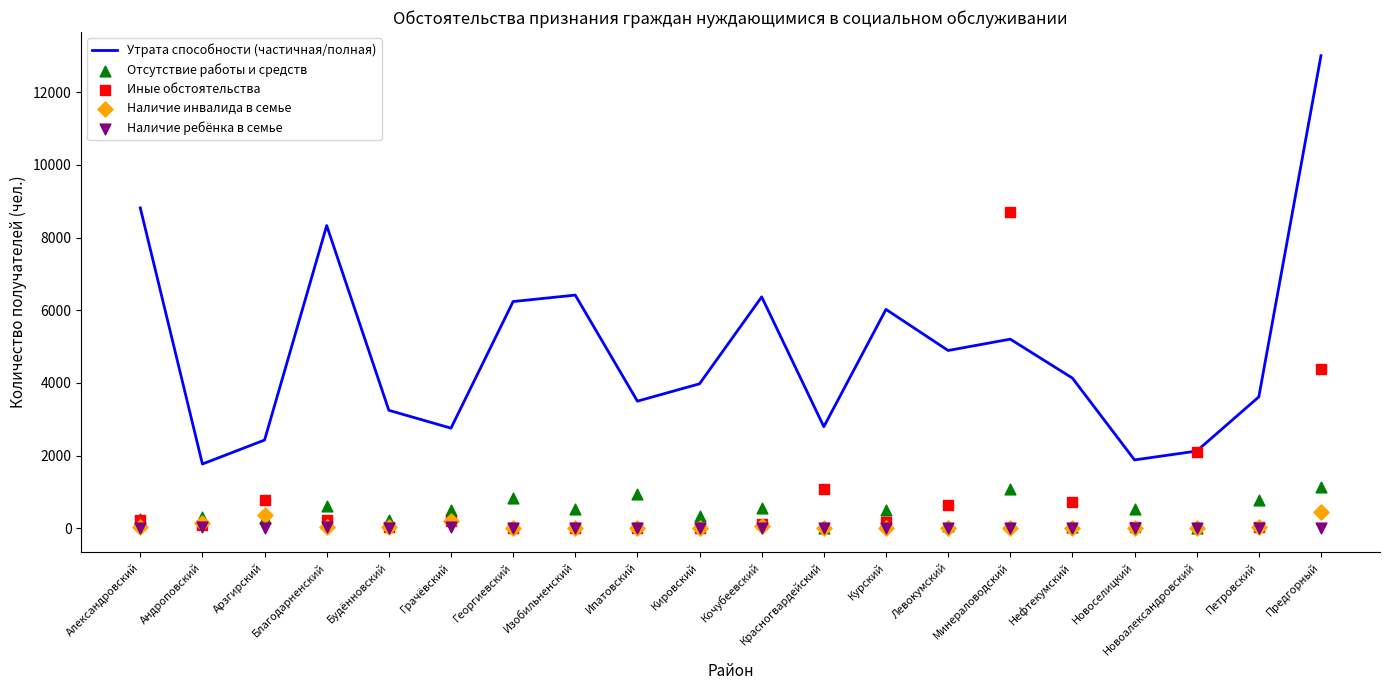

Is the value of Наличие ребёнка в семье at Андроповский greater than the value of Иные обстоятельства at Грачёвский?

No